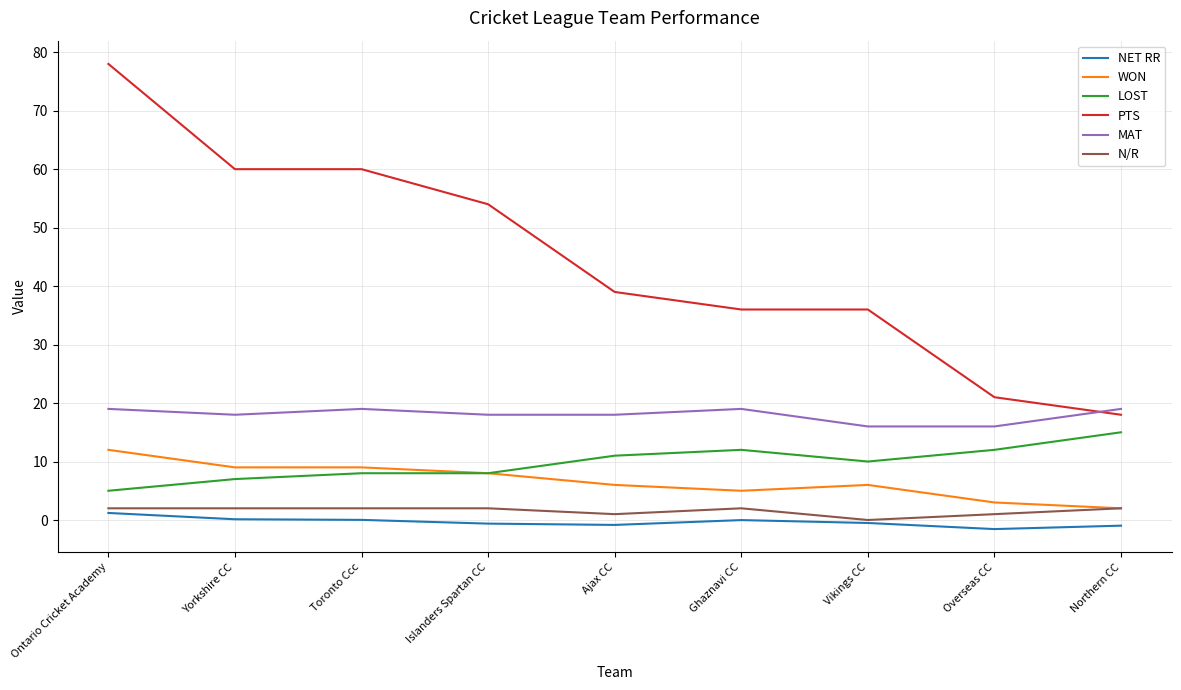

What is the lowest value of the NET RR series?

-1.6